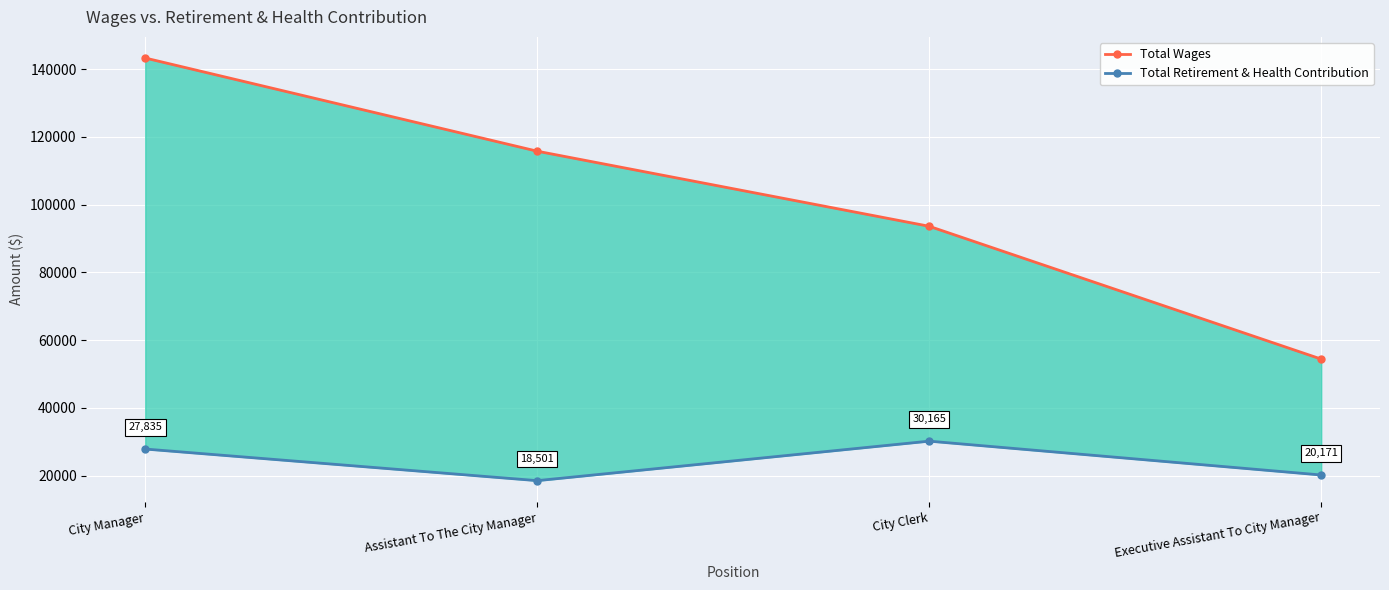

Reading right to left, list all the values displayed in this chart.

Total Wages: Executive Assistant To City Manager=54398	City Clerk=93621	Assistant To The City Manager=115797	City Manager=143313
Total Retirement & Health Contribution: Executive Assistant To City Manager=20171	City Clerk=30165	Assistant To The City Manager=18501	City Manager=27835